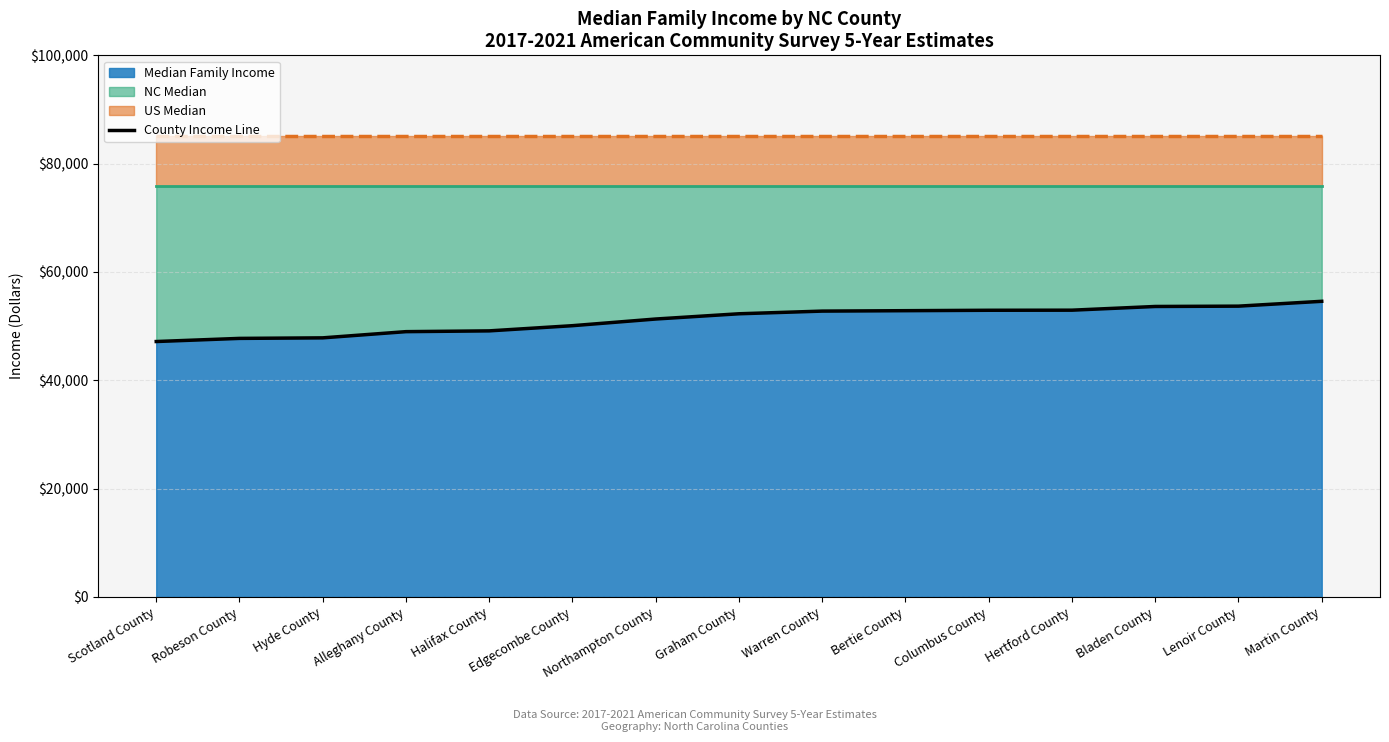

What is the value of the 6th point from the left?

50075